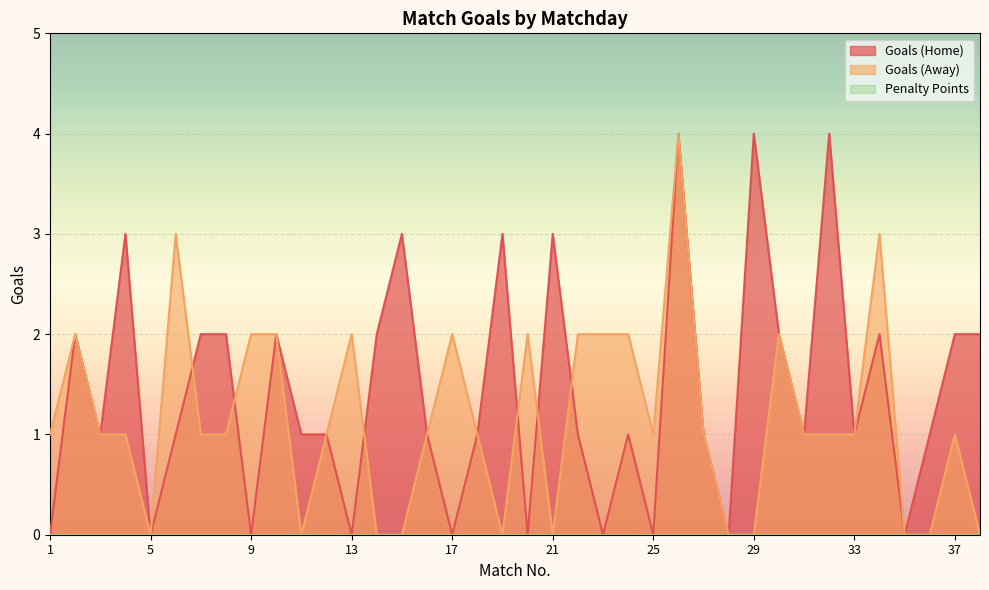

Count the Goals (Home) values in the range 0 to 2.

31